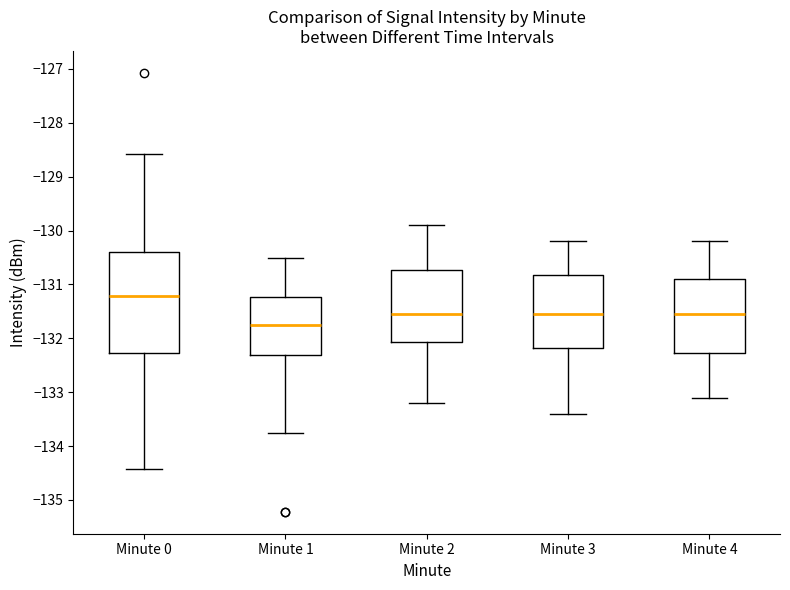

Comparing the boxes themselves (not the whiskers), which one is the tallest?

Minute 0